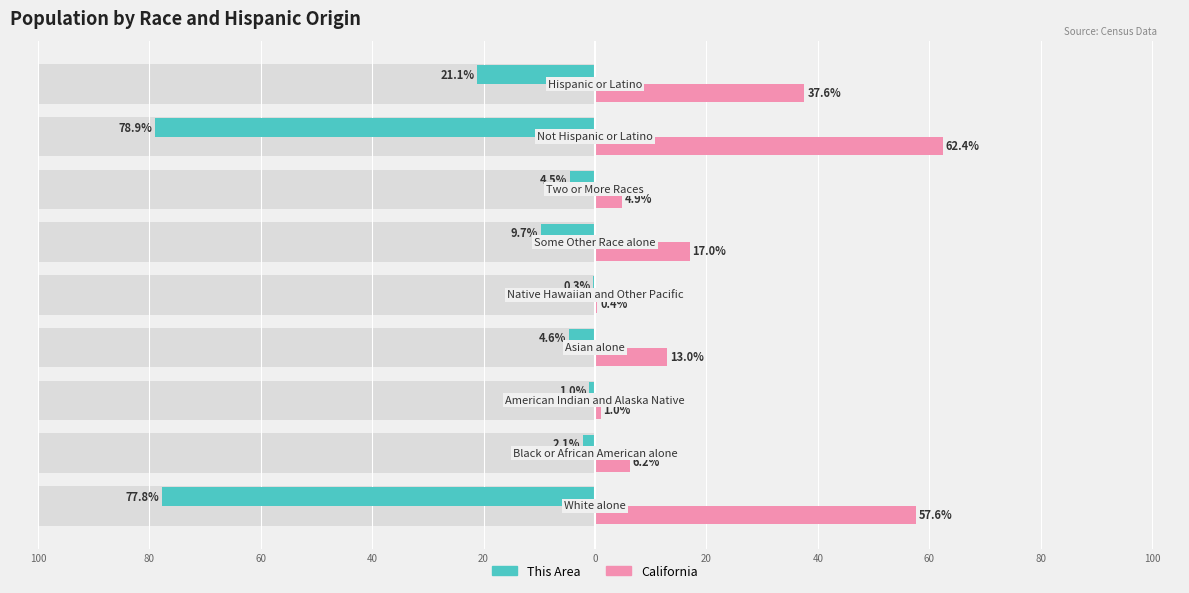

How many categories are shown in the chart?

9